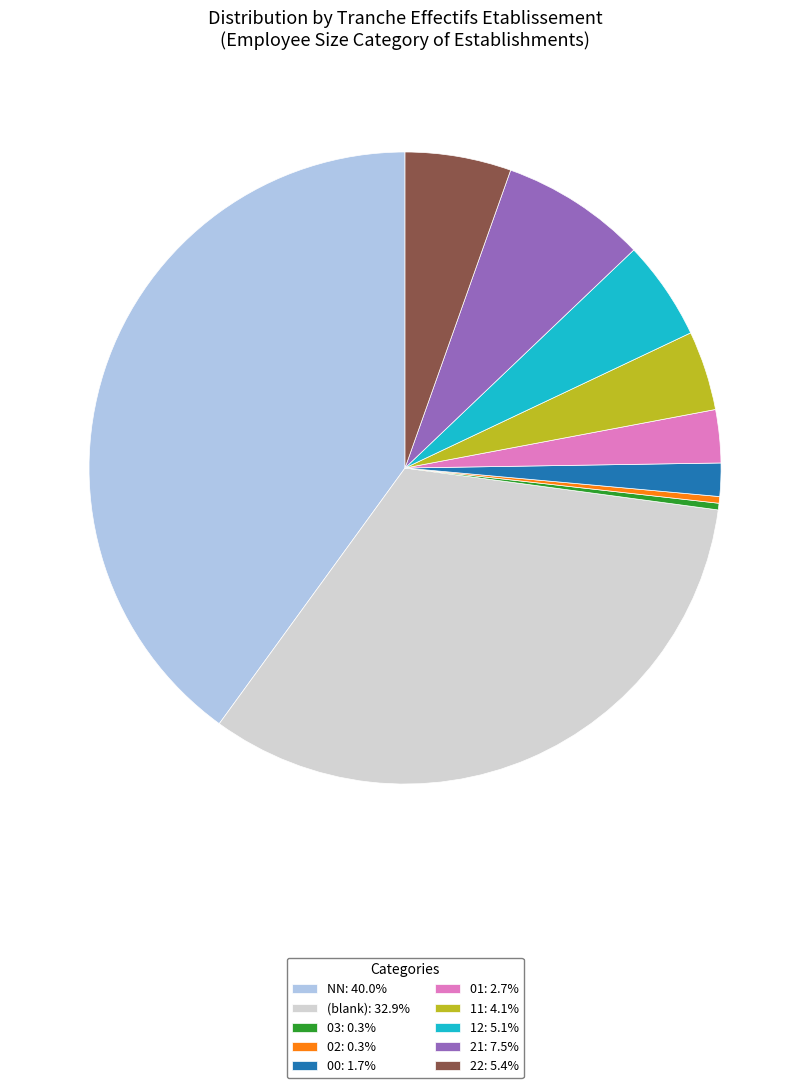

Does 22: 5.4% represent more than half of the total?

No